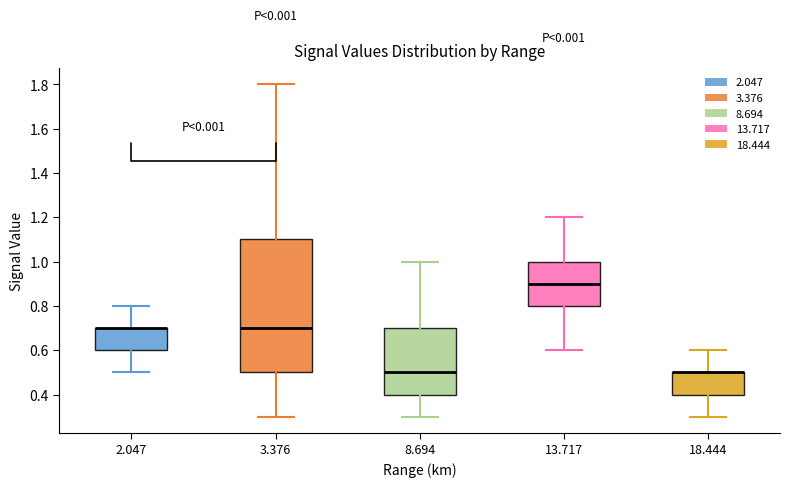

Reading left to right, transcribe this box plot: for each box, give where its median line is, the range the box spans, and where its two whiskers end, as read against the y-axis. The values are not printed on the chart, so give them approximately, as read against the axis.

2.047: median 0.7 (drawn on the box's upper edge), box 0.6 to 0.7, whiskers 0.5 to 0.8
3.376: median 0.7, box 0.5 to 1.1, whiskers 0.3 to 1.8
8.694: median 0.5, box 0.4 to 0.7, whiskers 0.3 to 1.0
13.717: median 0.9, box 0.8 to 1.0, whiskers 0.6 to 1.2
18.444: median 0.5 (drawn on the box's upper edge), box 0.4 to 0.5, whiskers 0.3 to 0.6